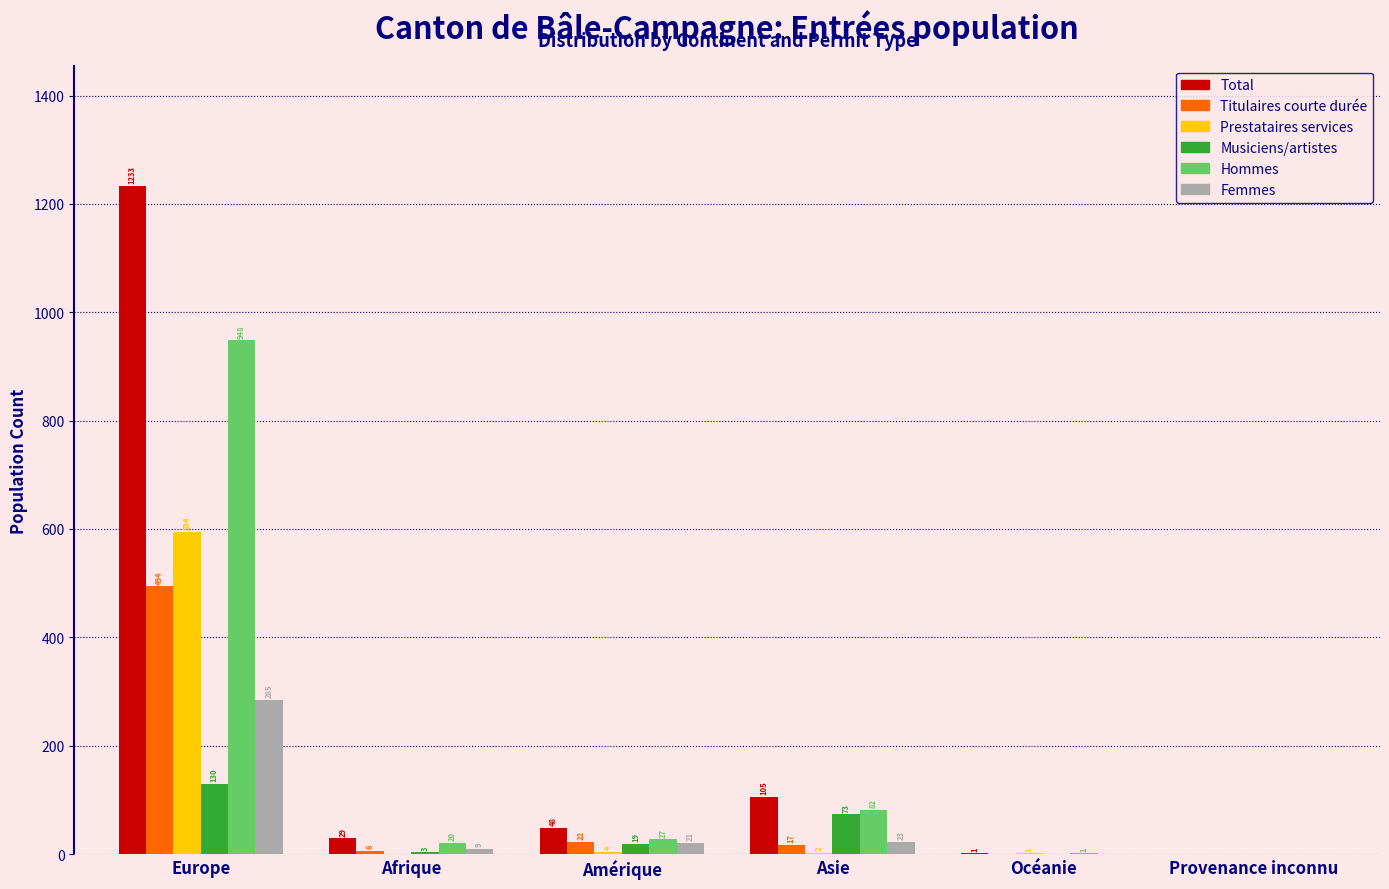

Where is Musiciens/artistes nearest to the value 65?

Asie